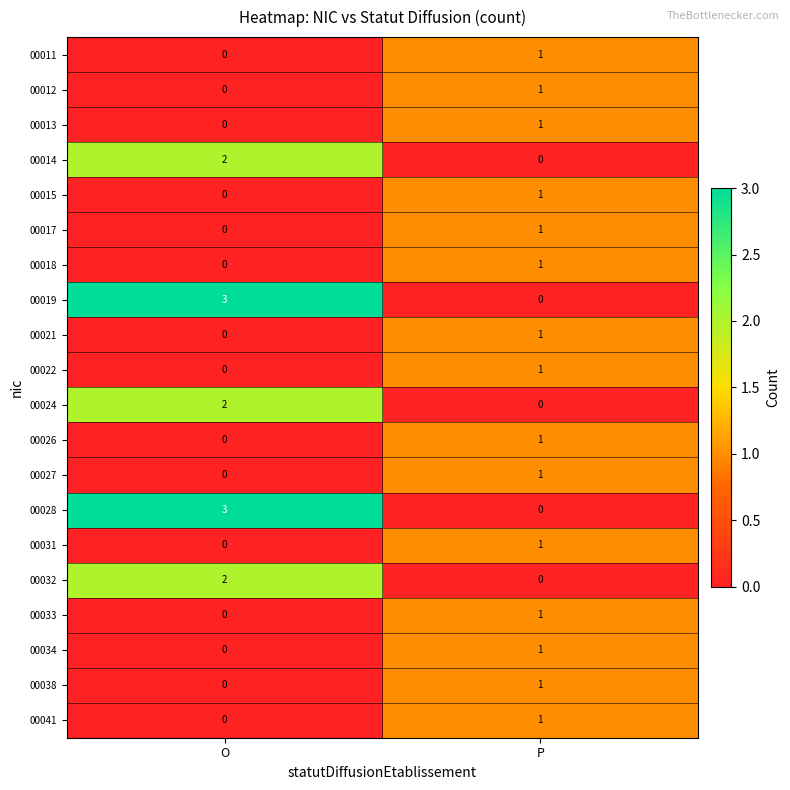

Rank the categories by 00024 value from lowest to highest.

P, O